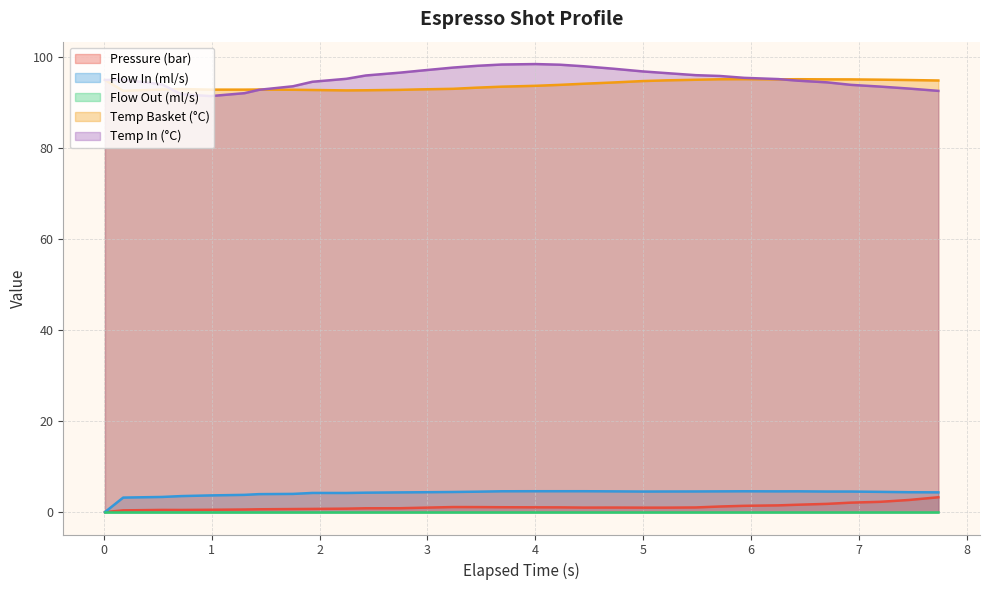

Which series has the largest range (max minus min)?

Temp In (°C)